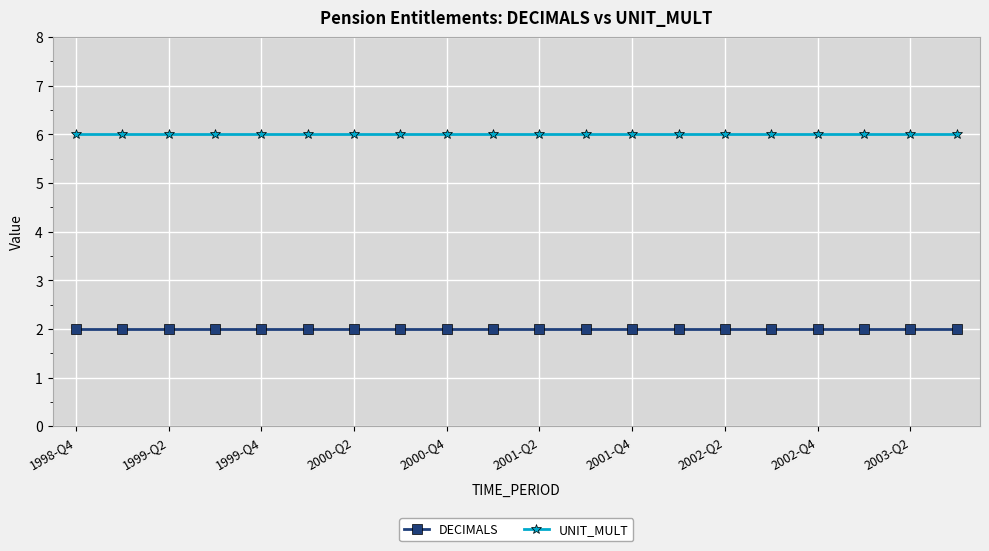

List the series in order of their overall mean, highest first.

UNIT_MULT, DECIMALS